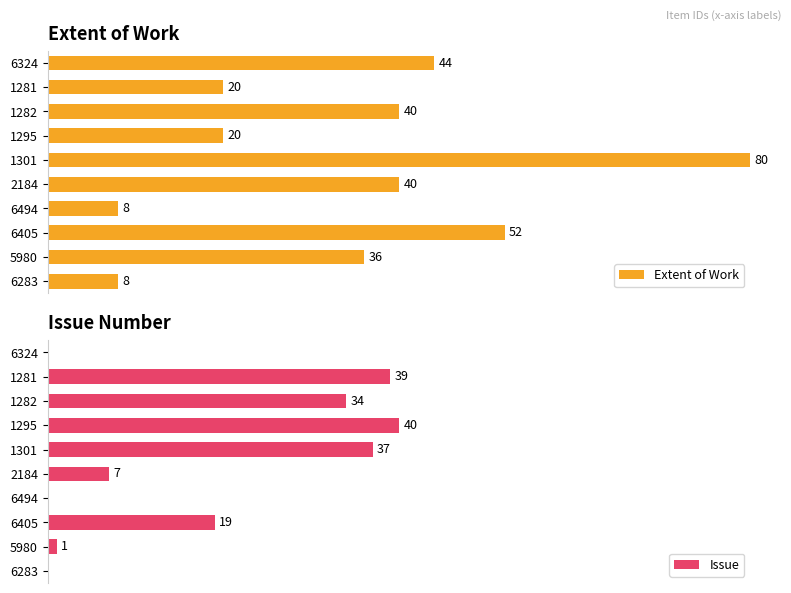

True or false: Issue has a value of -24 at 6494.

False